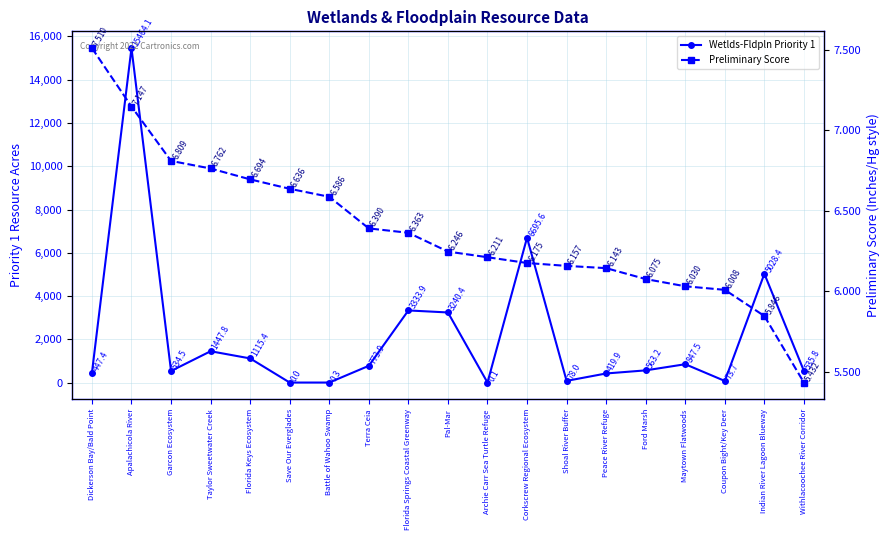

What is the average value of the Preliminary Score series?

6.4